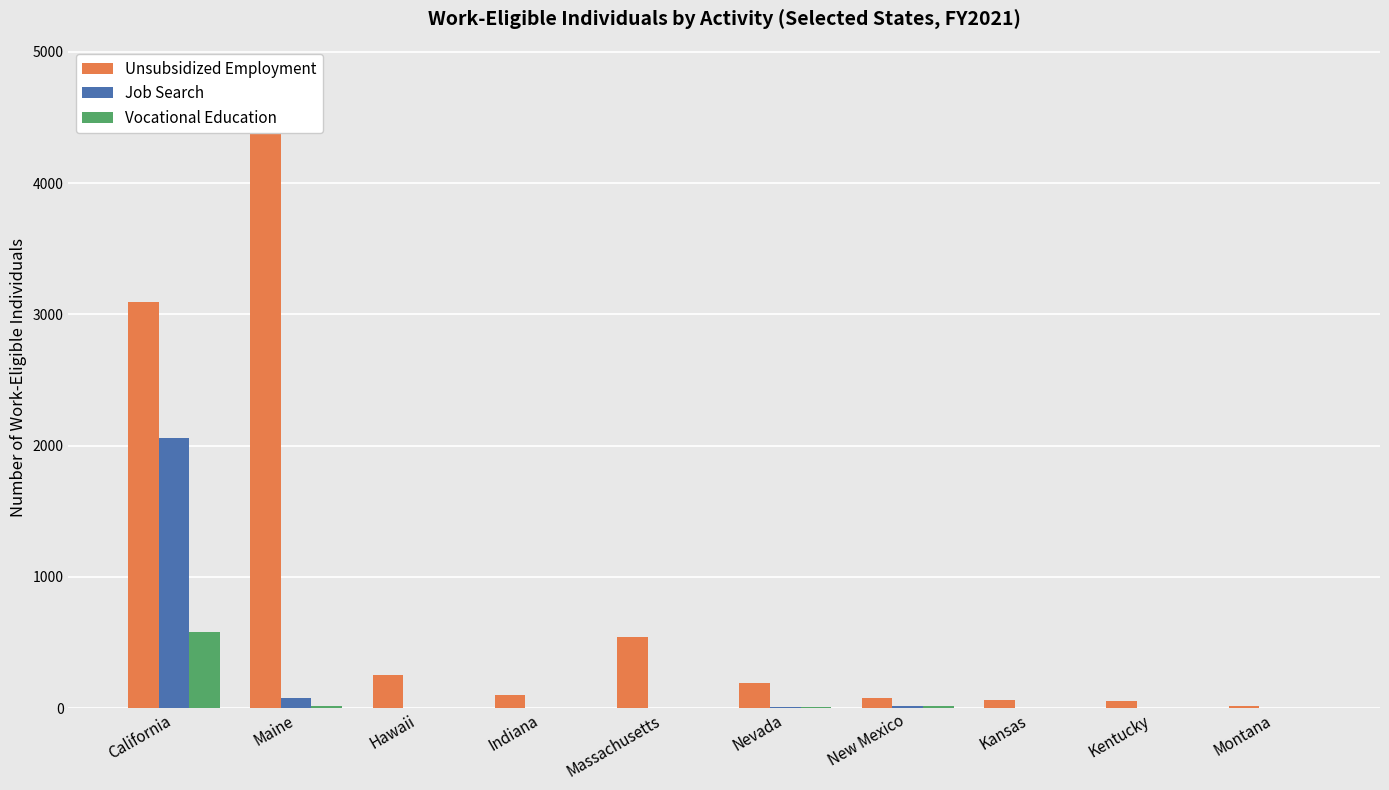

At which category does the chart reach its peak across all series?

Maine